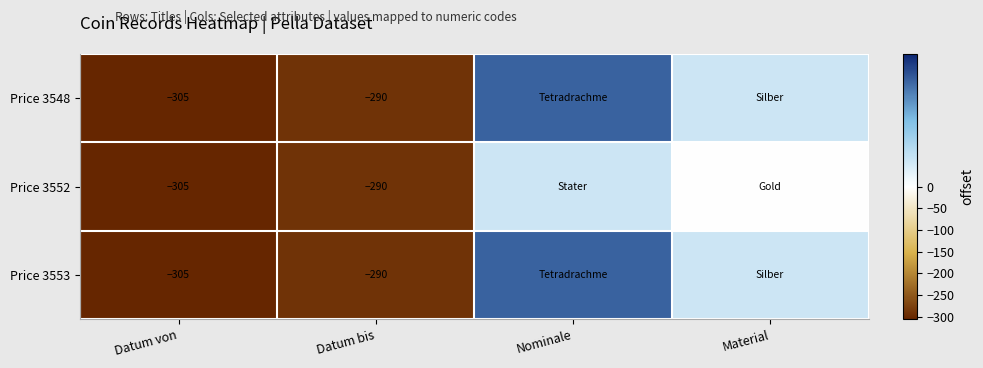

The value of Price 3553 at Datum bis is -488. True or false?

False